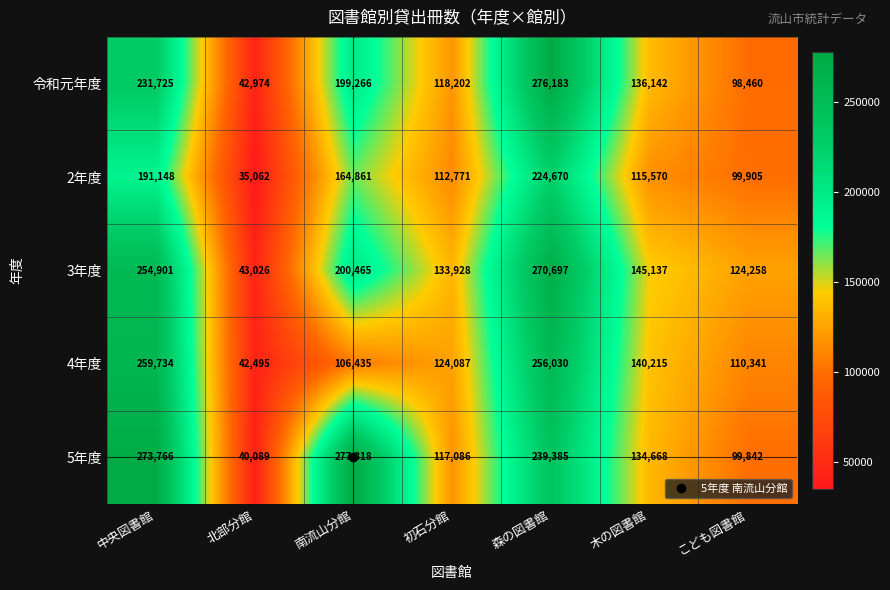

At which label does 5年度 first exceed 134668?

中央図書館